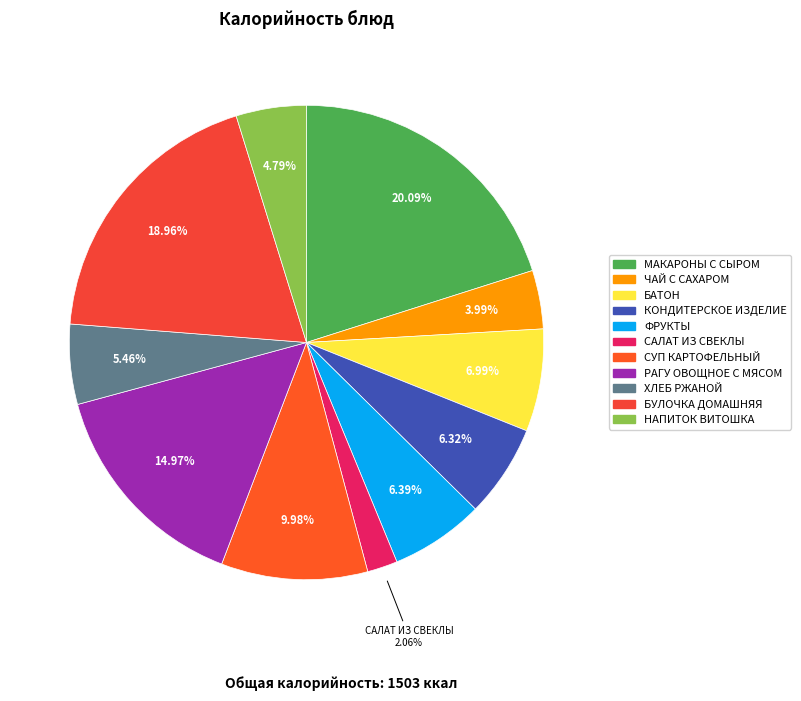

How many slices are in this pie chart?

11